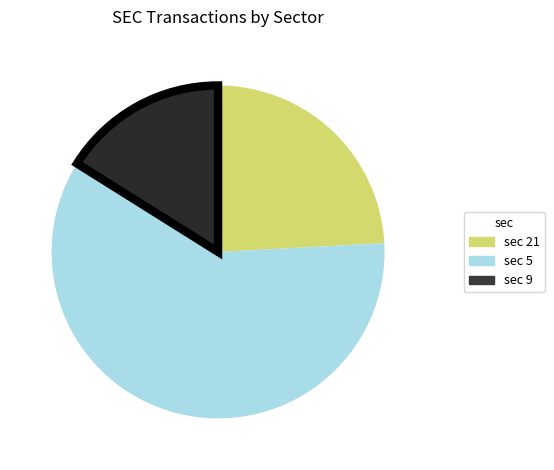

Is there a majority slice in this chart?

Yes